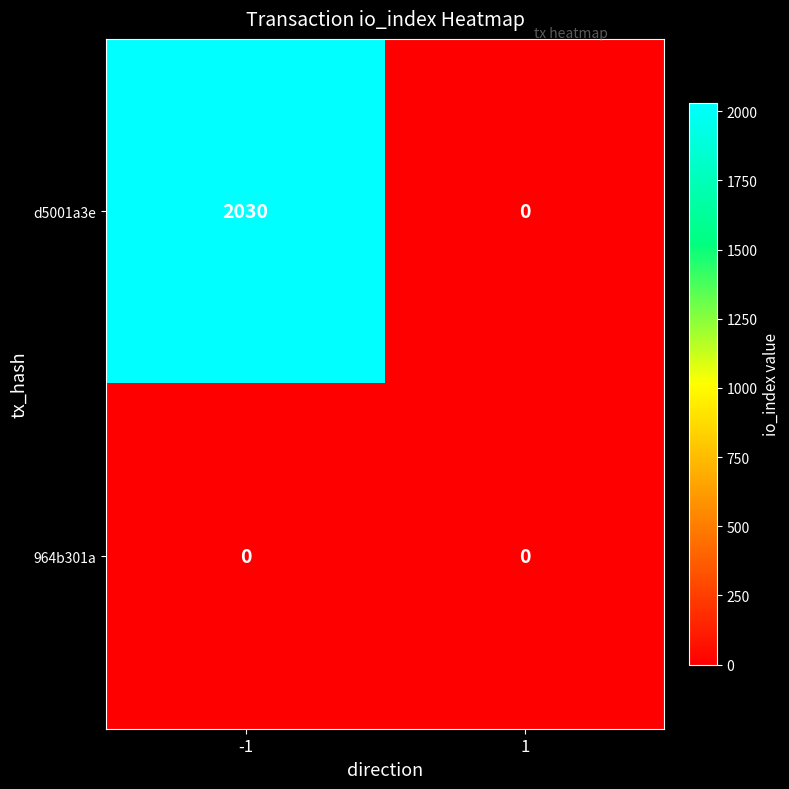

Reading right to left, list all the values displayed in this chart.

d5001a3e: 0	2030
964b301a: 0	0